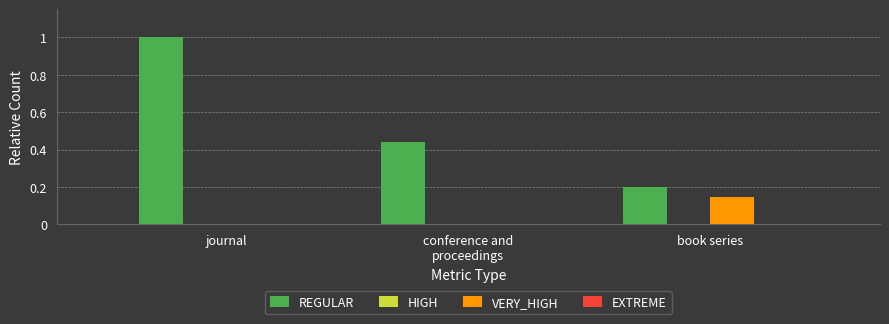

Is the value of VERY_HIGH at journal greater than the value of REGULAR at book series?

No